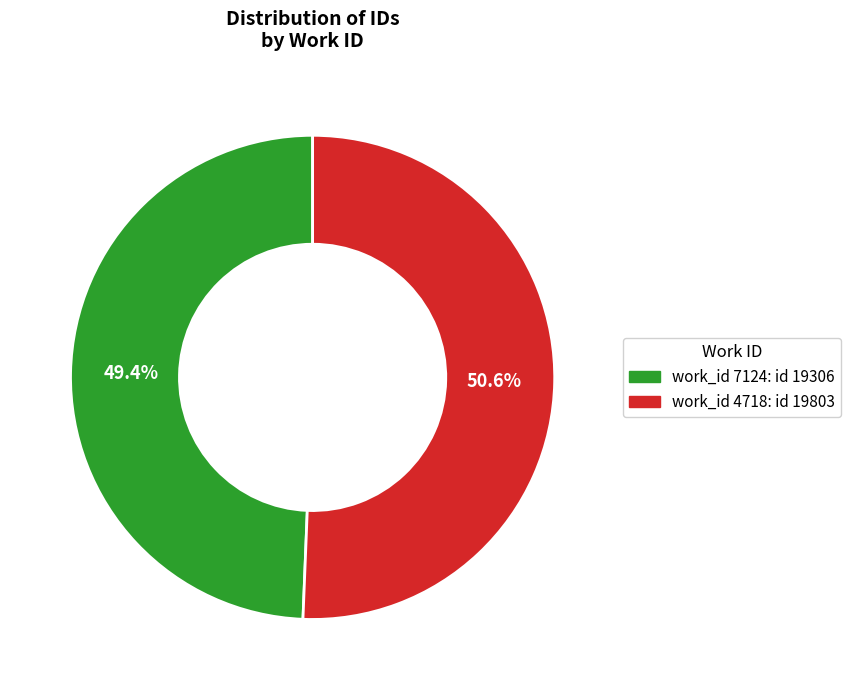

Is there any slice that represents more than half of the pie?

Yes